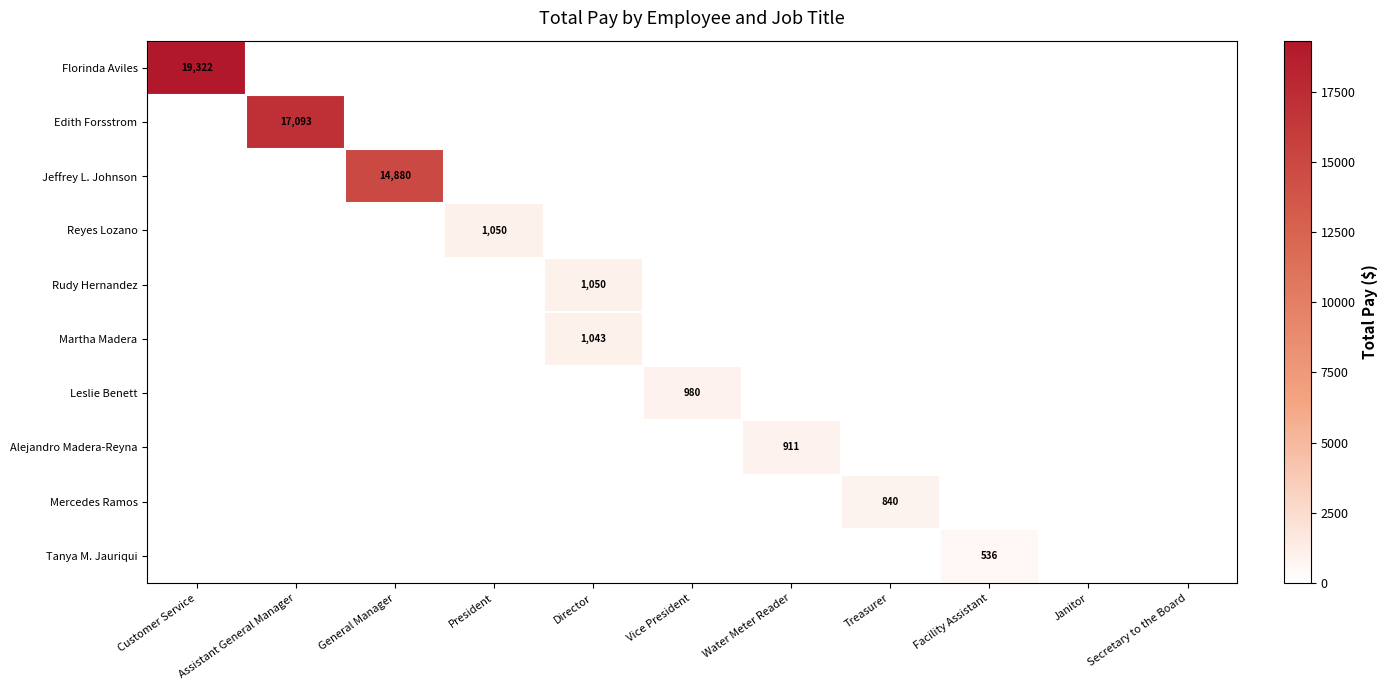

Is it true that Tanya M. Jauriqui equals 536 at Facility Assistant?

True